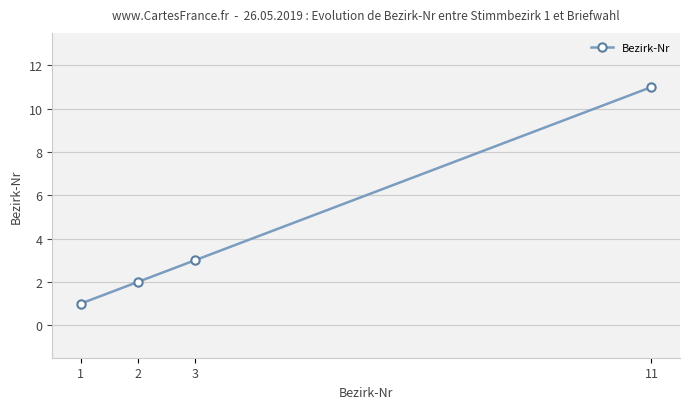

What is the difference between the maximum and minimum values?

10